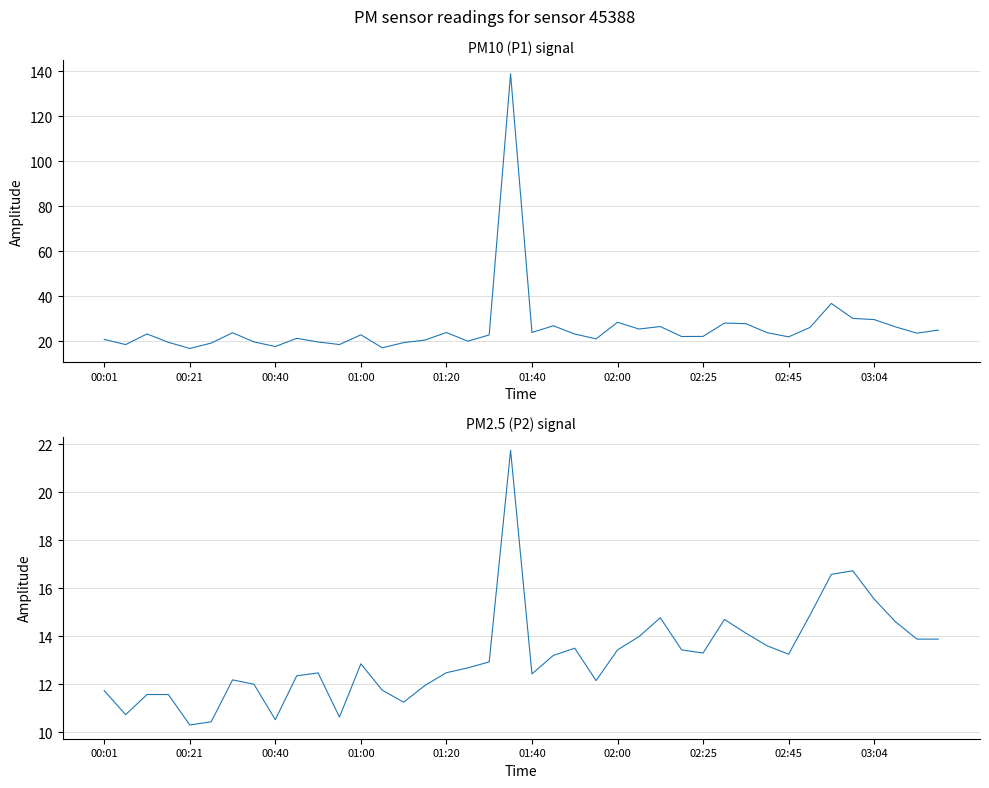

True or false: P2 and P1 cross at least once.

False